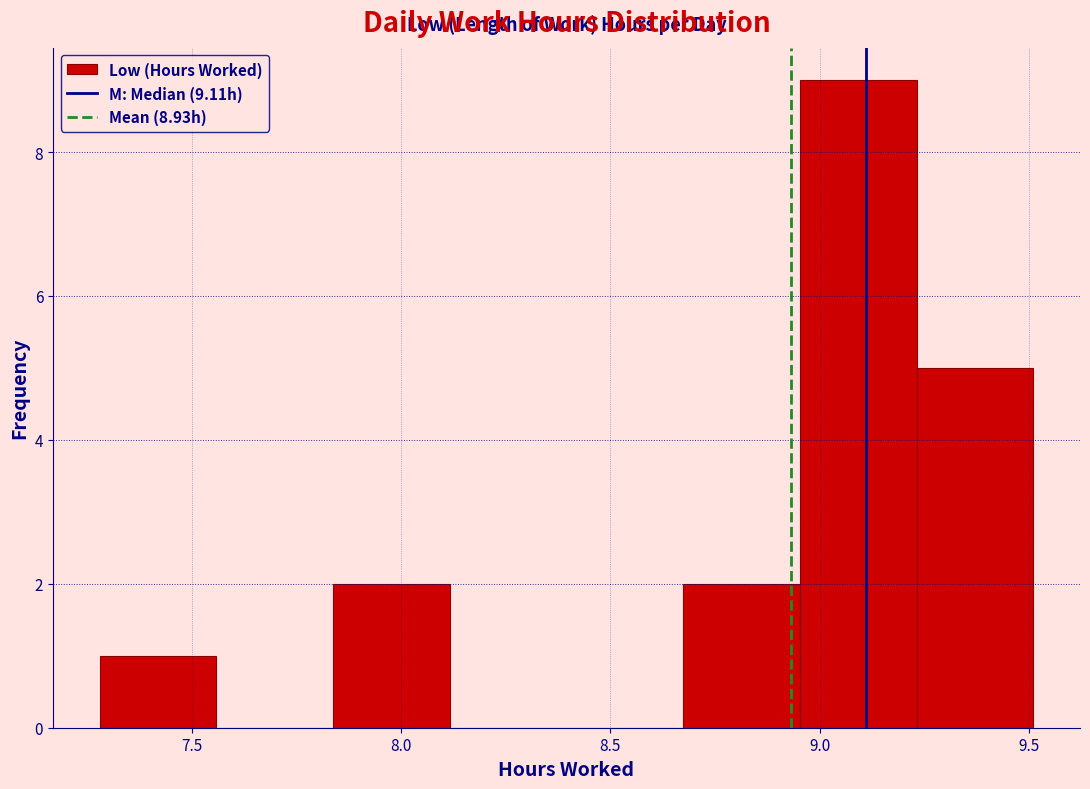

Which range on the x-axis has the tallest bar?

8.95 to 9.25